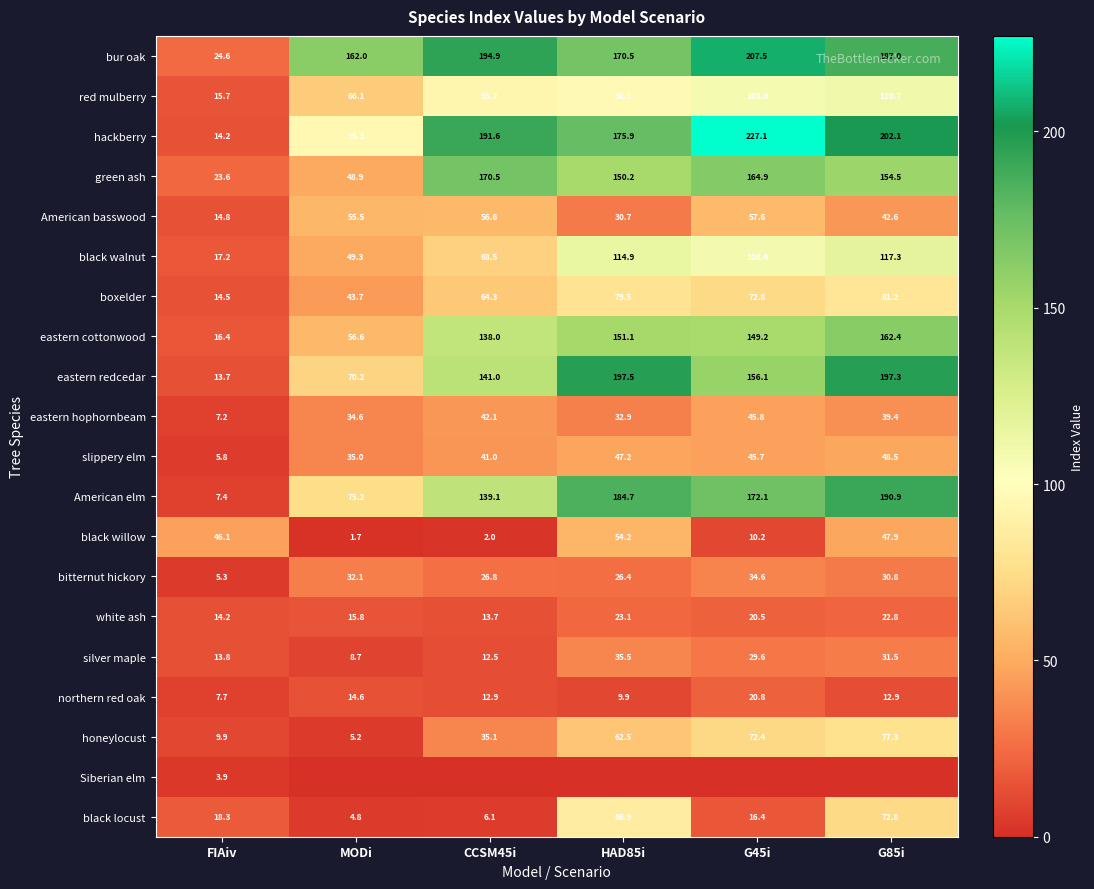

The Siberian elm series shows 3.9 at FIAiv. True or false?

True